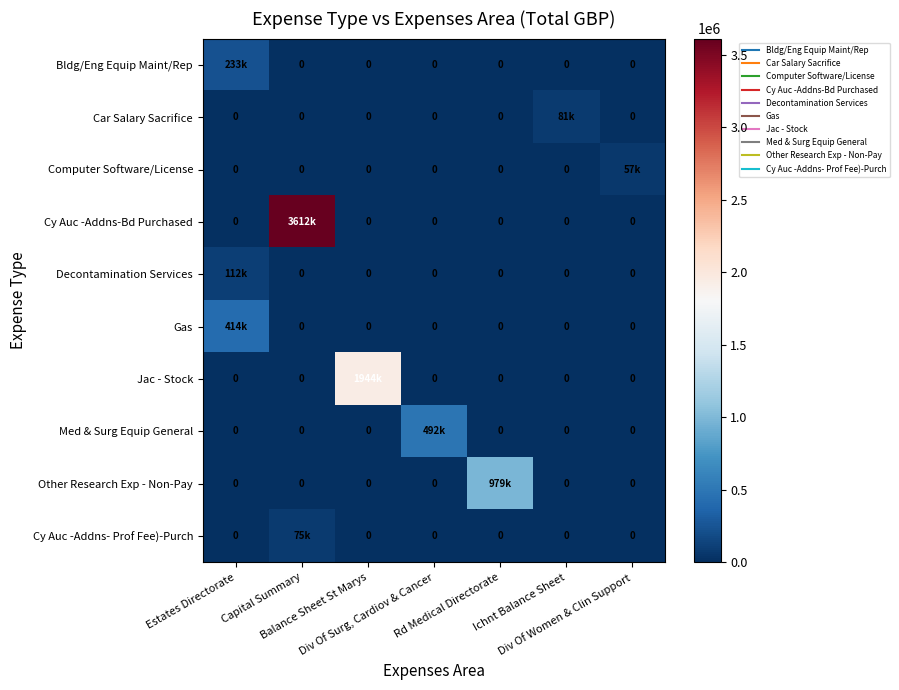

Which label corresponds to the smallest value in the chart?

Capital Summary